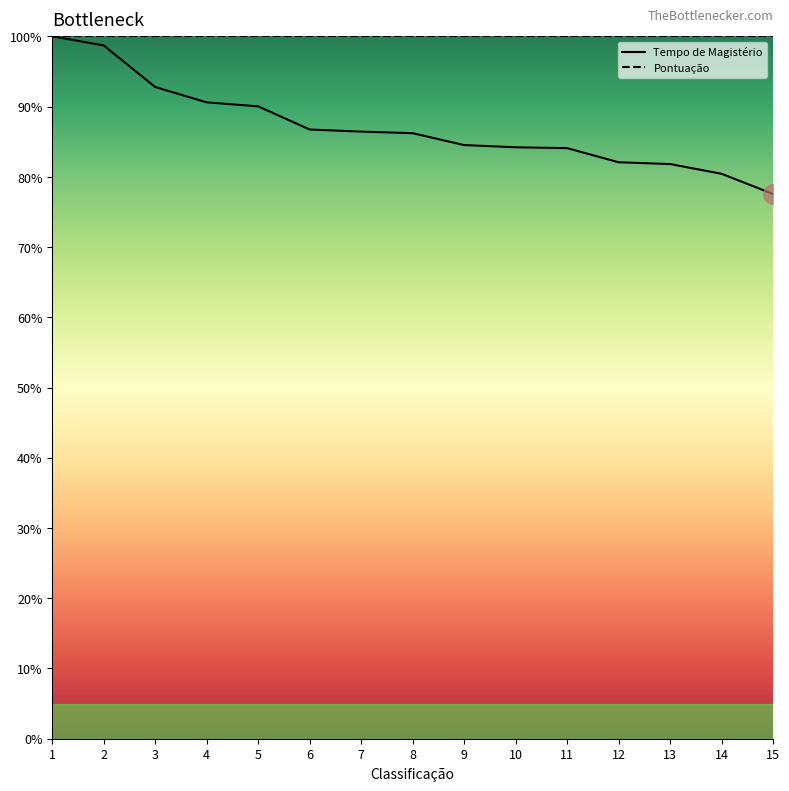

At which label is the value closest to 88?

6